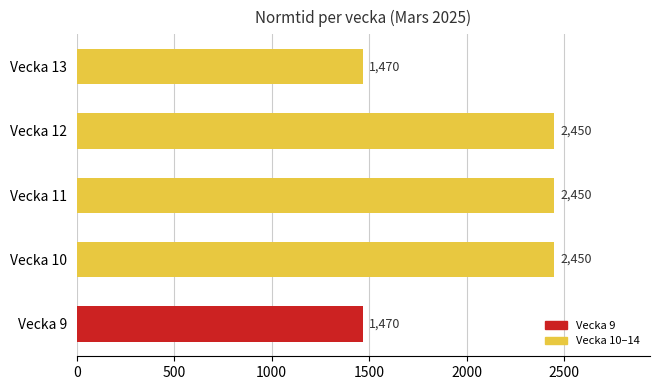

How many values are below 2450?

2